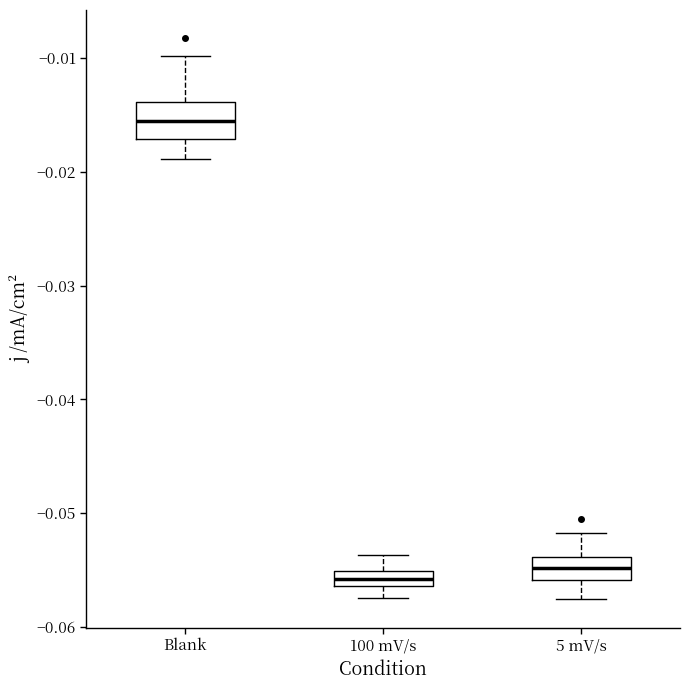

Which box is the tallest, from its lower edge to its upper edge?

Blank